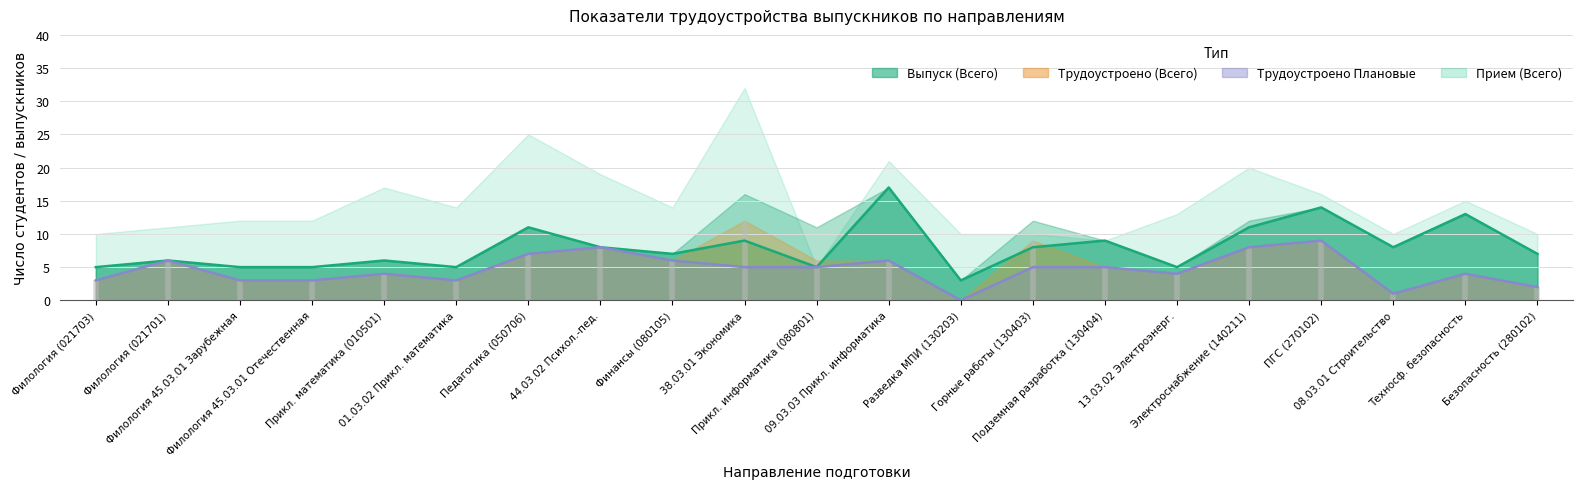

What is the maximum value for Трудоустроено Плановые?

9